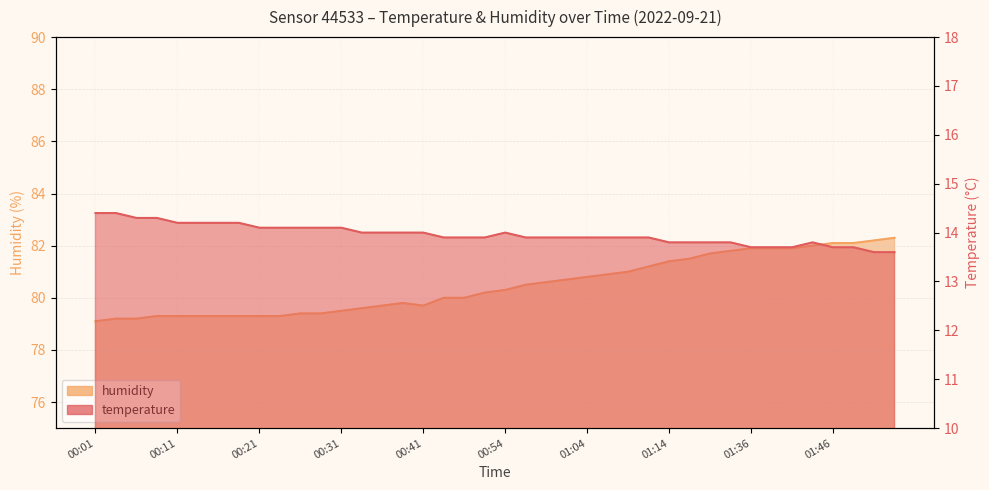

Which series has the largest total across all categories?

humidity